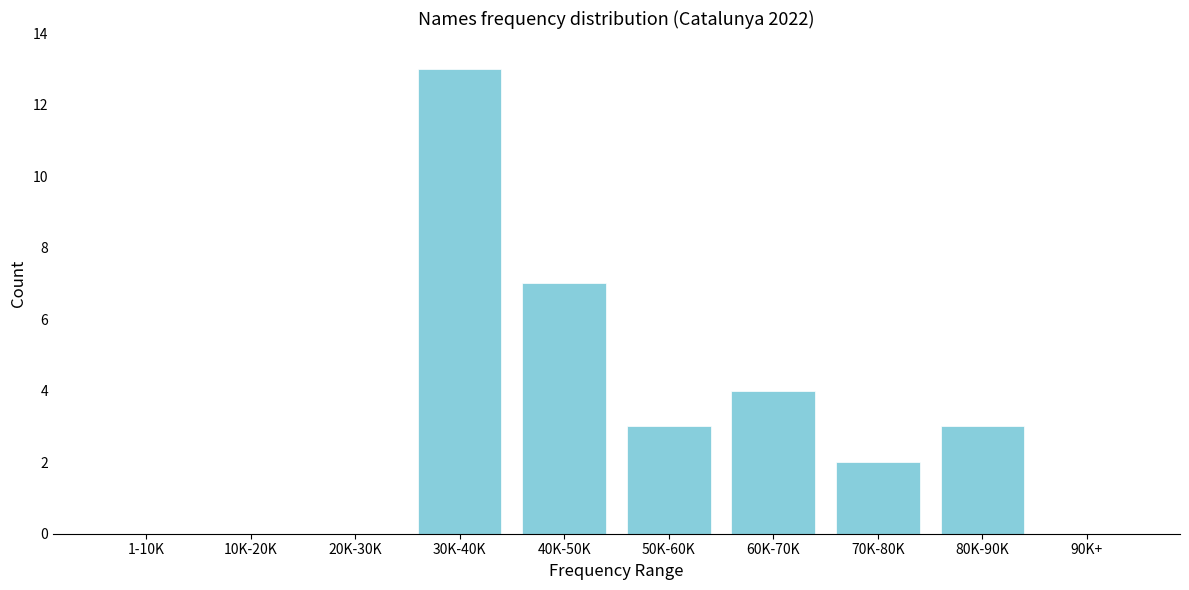

Reading left to right, what are all the values shown in this chart?

1-10K=0	10K-20K=0	20K-30K=0	30K-40K=13	40K-50K=7	50K-60K=3	60K-70K=4	70K-80K=2	80K-90K=3	90K+=0